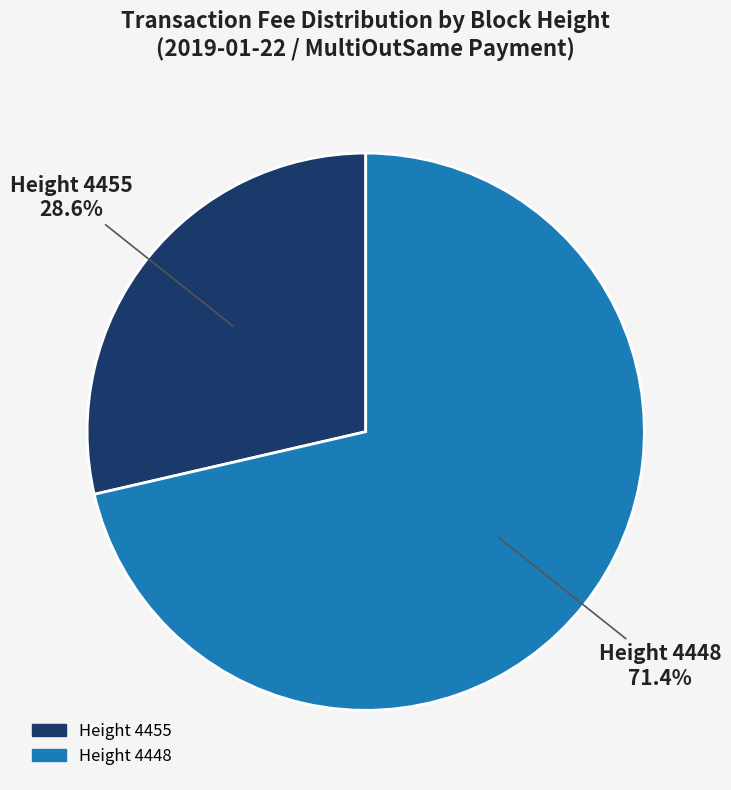

What is the ratio of the value at Height 4448 to the value at Height 4455?

2.5